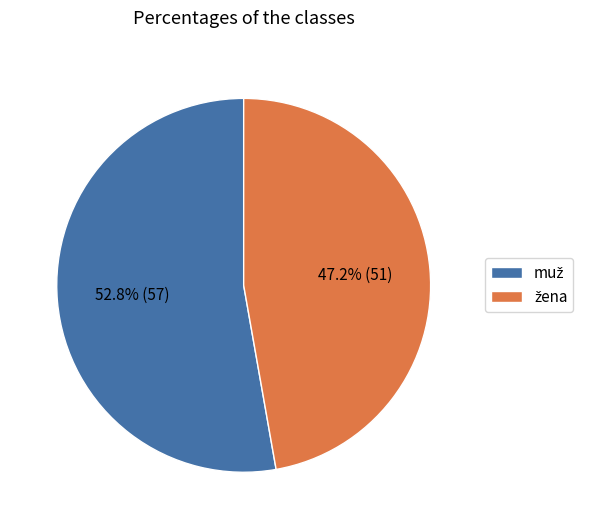

How many slices are in this pie chart?

2